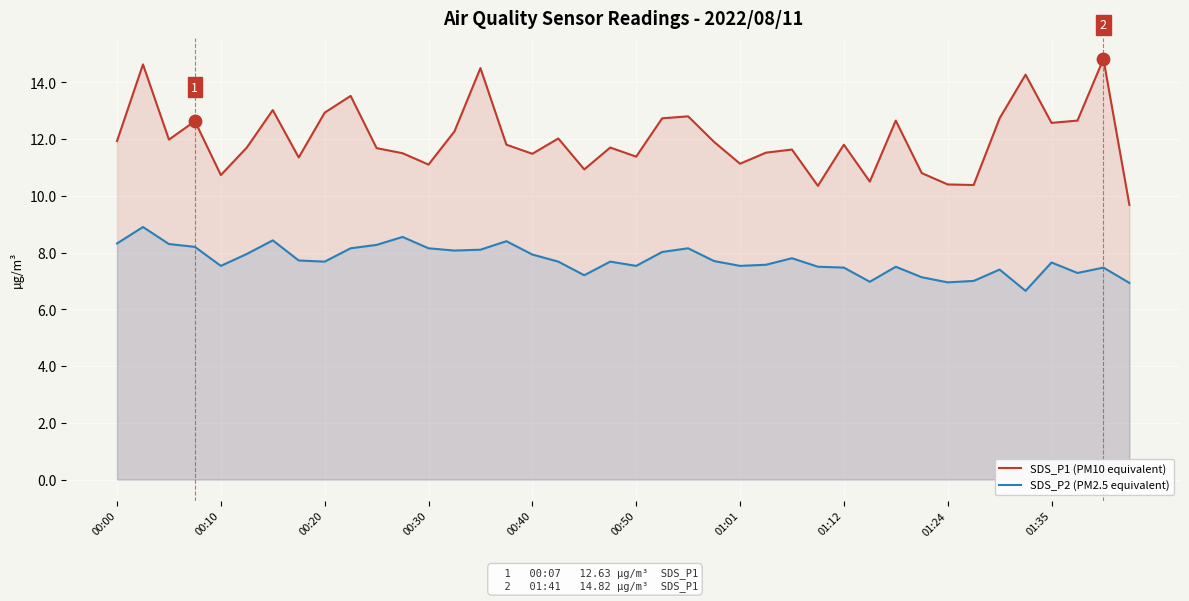

Which series reaches the maximum Y coordinate?

SDS_P1 (PM10 equivalent)